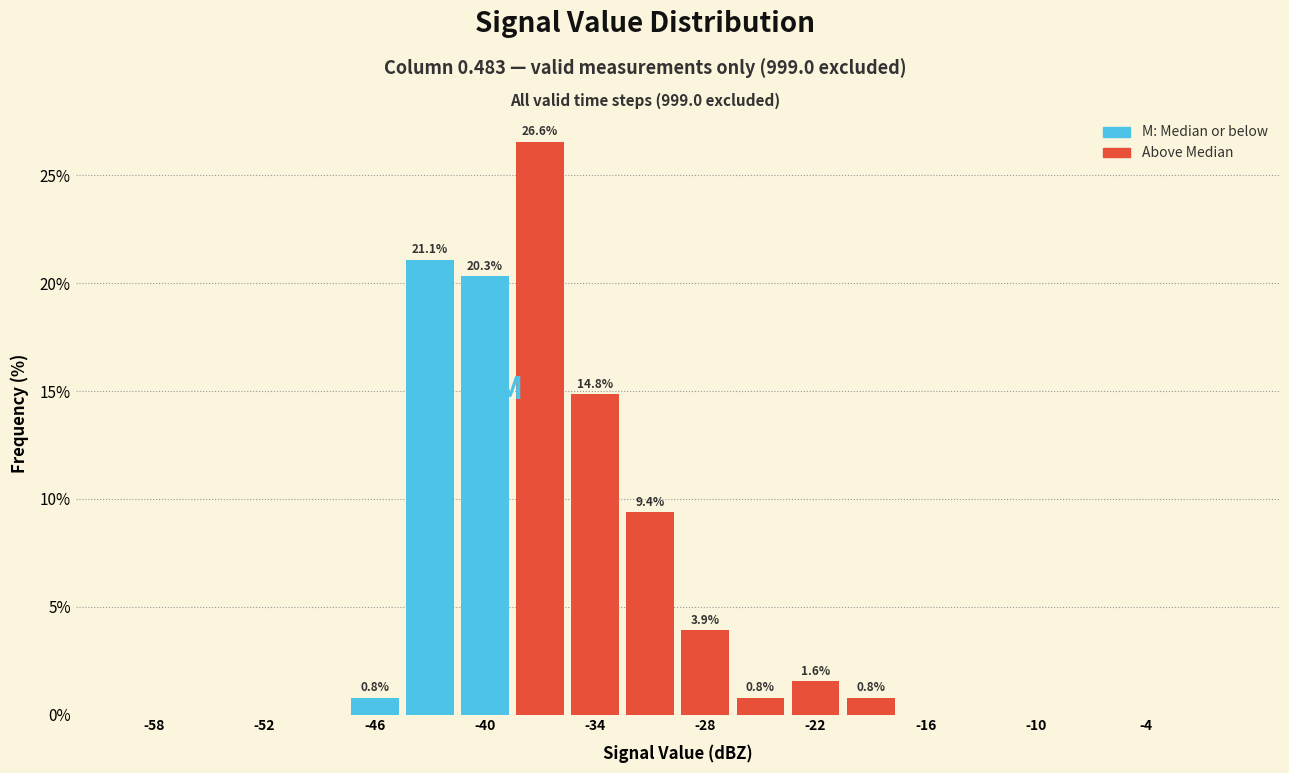

Around what value on the x-axis is the tallest bar? Give the approximate position of its centre, as read against the axis.

-37